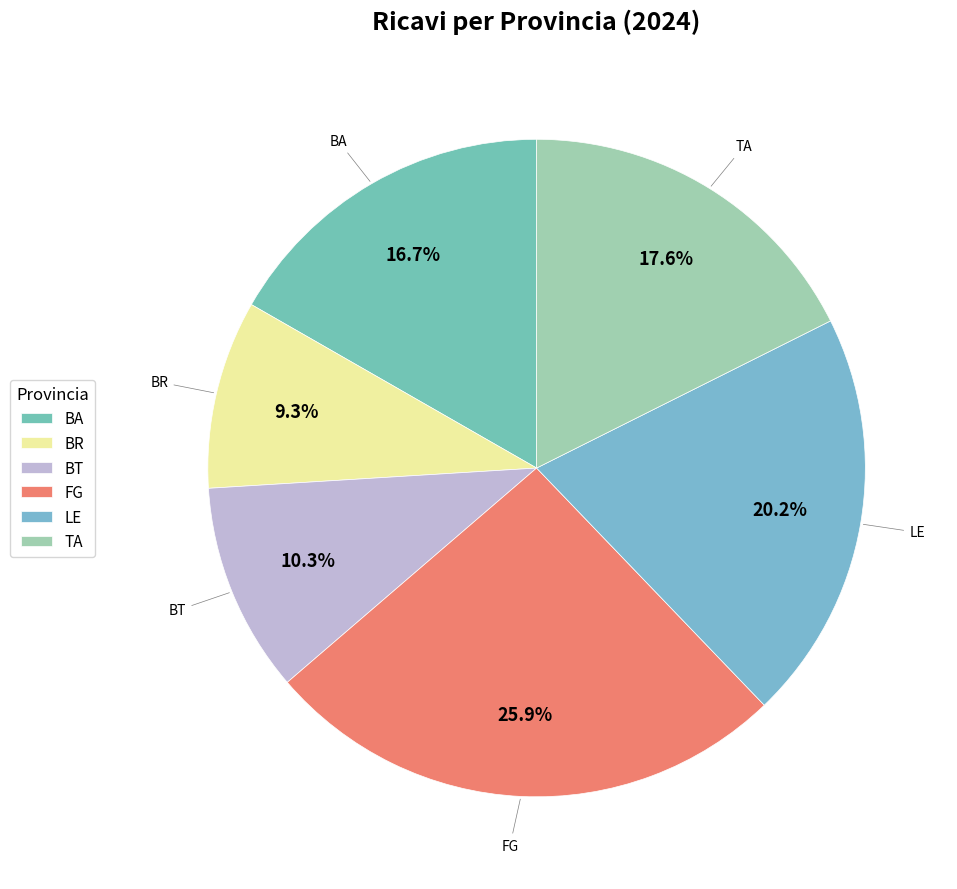

True or false: FG accounts for 21% of the total.

False